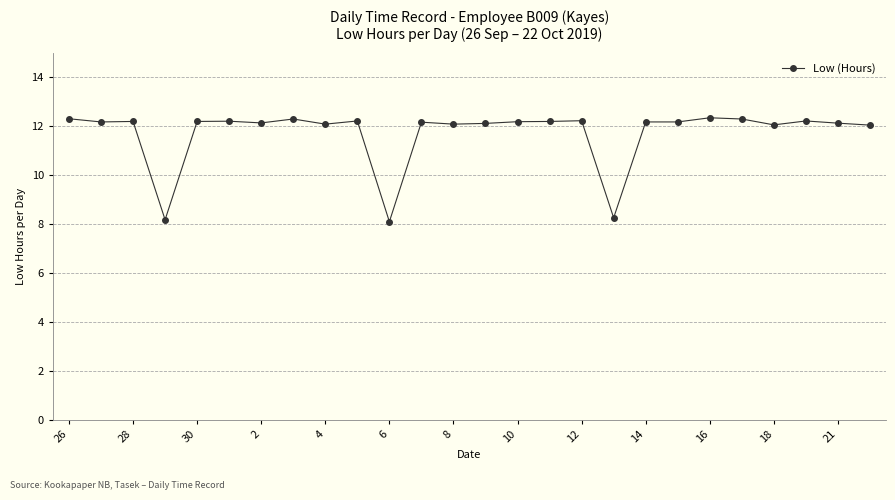

What is the sum of all values?

304.6